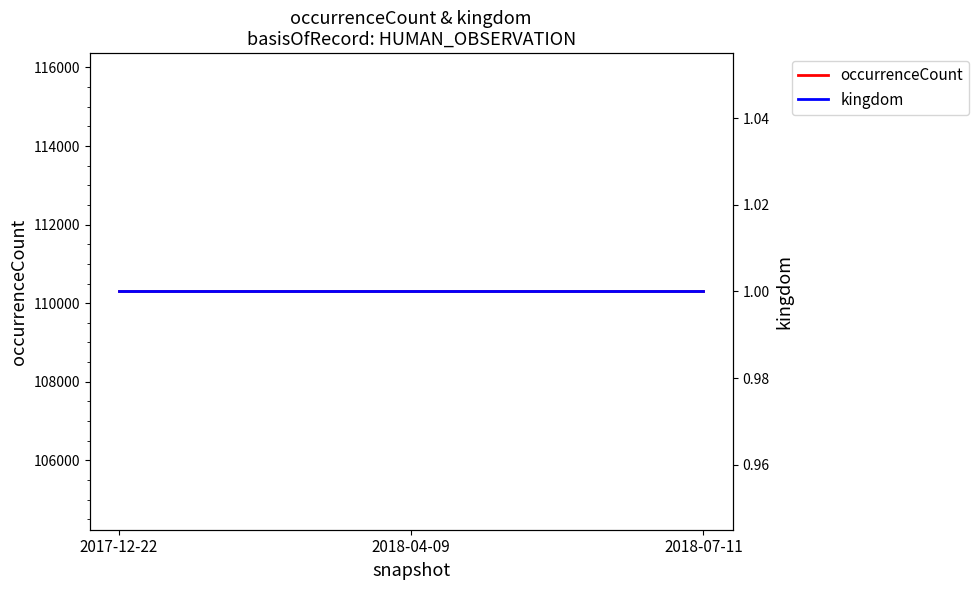

What is the average value of the occurrenceCount series?

110299